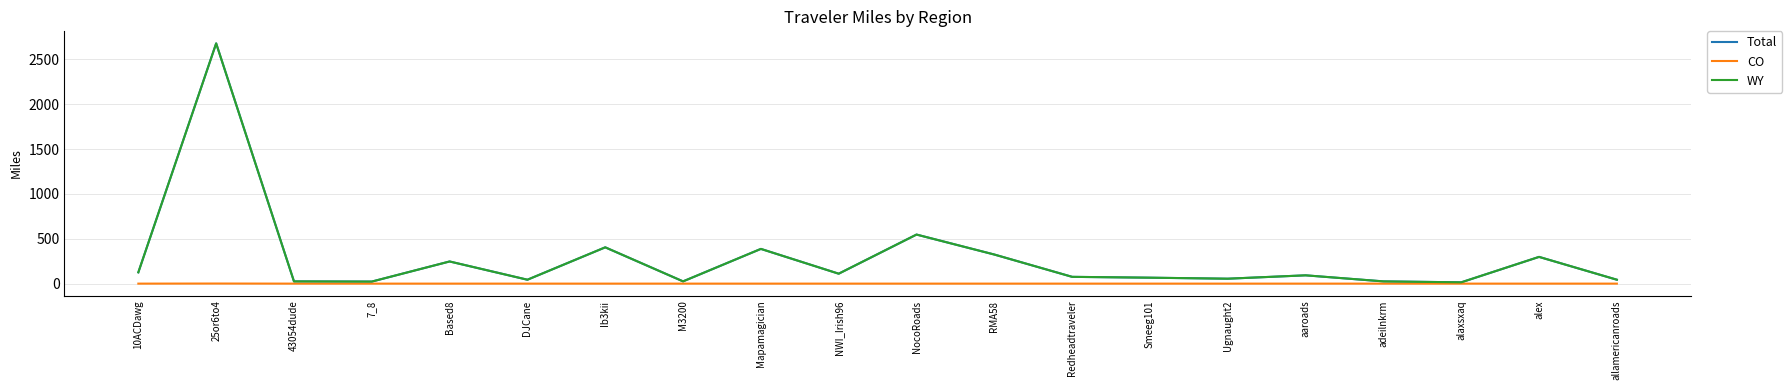

The CO series shows 0.0 at Redheadtraveler. True or false?

True